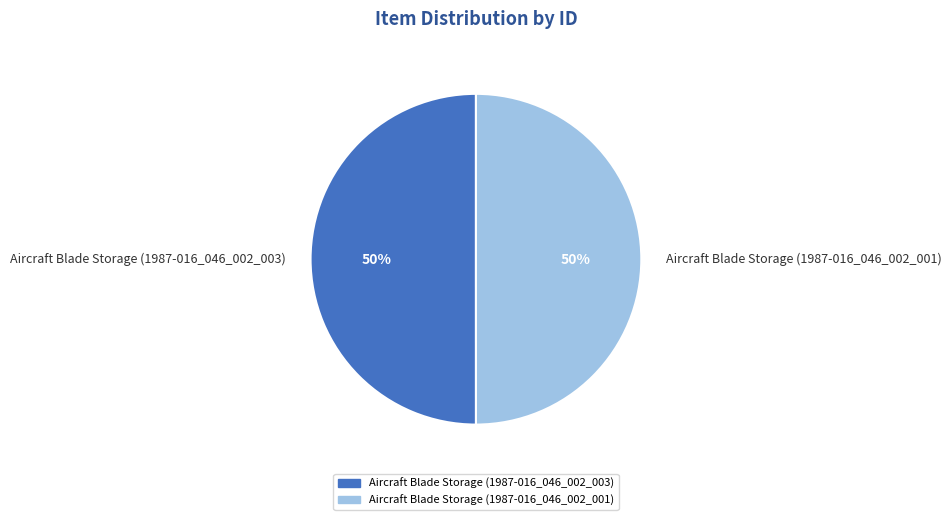

Is the sum of Aircraft Blade Storage (1987-016_046_002_001) and Aircraft Blade Storage (1987-016_046_002_003) greater than half?

Yes